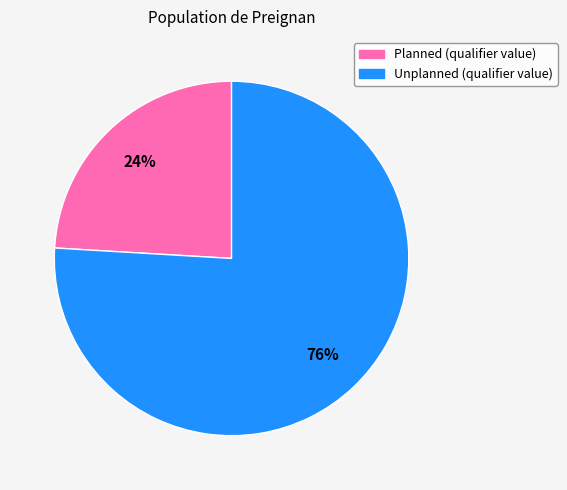

Between Planned (qualifier value) and Unplanned (qualifier value), which is larger?

Unplanned (qualifier value)